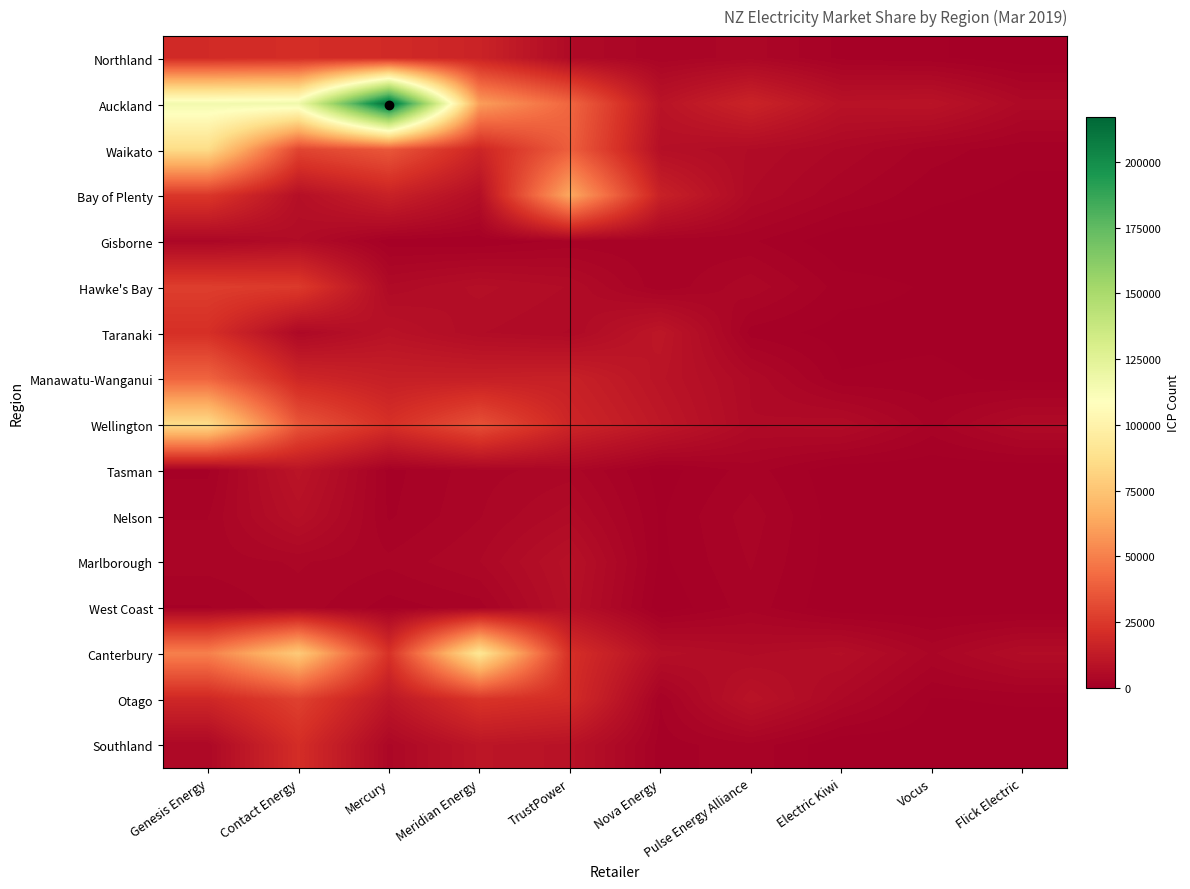

Which has a higher value, TrustPower or Nova Energy?

TrustPower